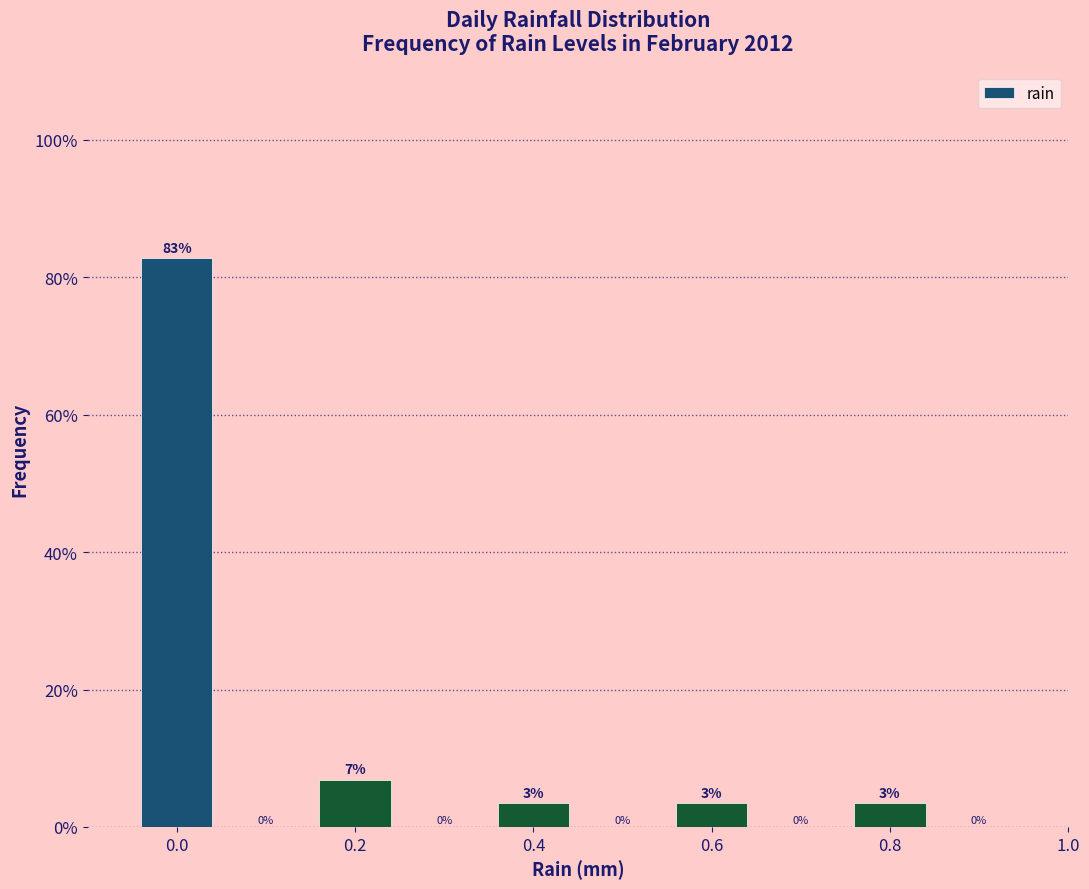

Over which range of the x-axis is the bar tallest?

-0.05 to 0.05